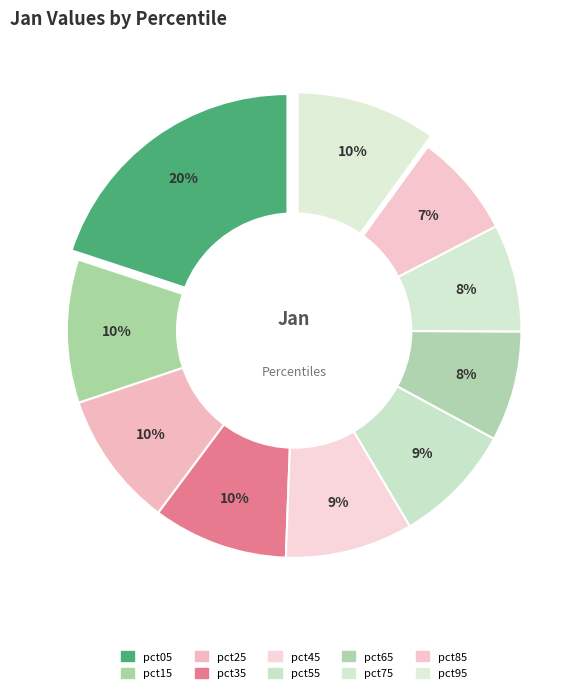

Count the number of slices in the pie.

10